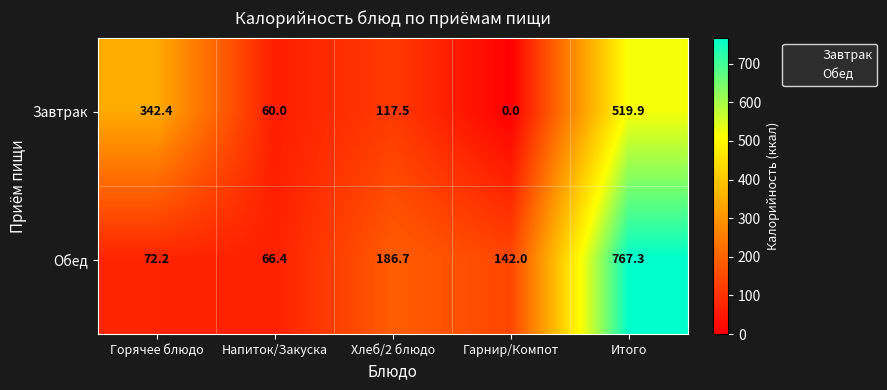

Between Горячее блюдо and Итого, which series saw the biggest shift?

Обед